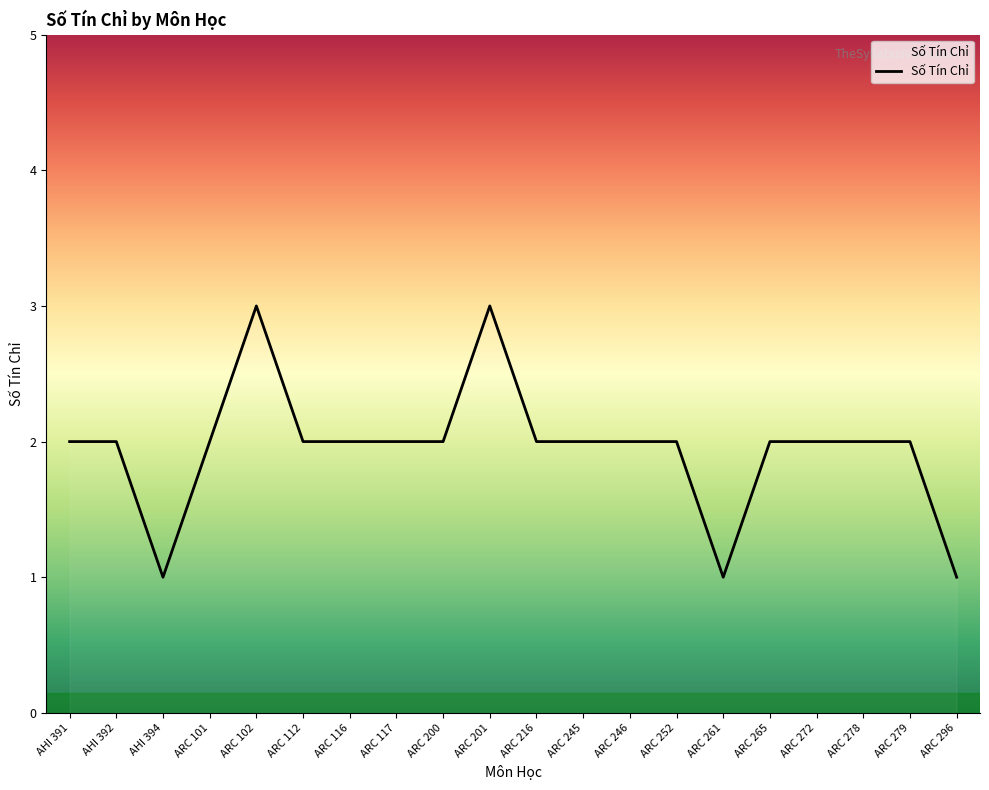

What position from the right is ARC 112?

15